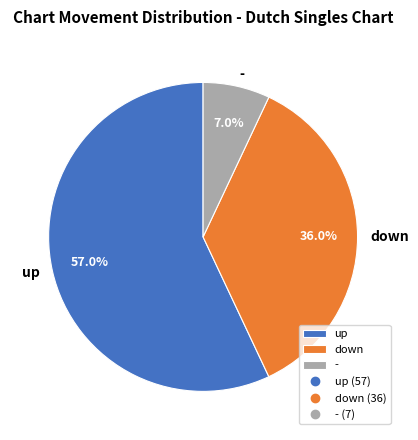

Approximately how many times larger is the value at - compared to down?

0.2